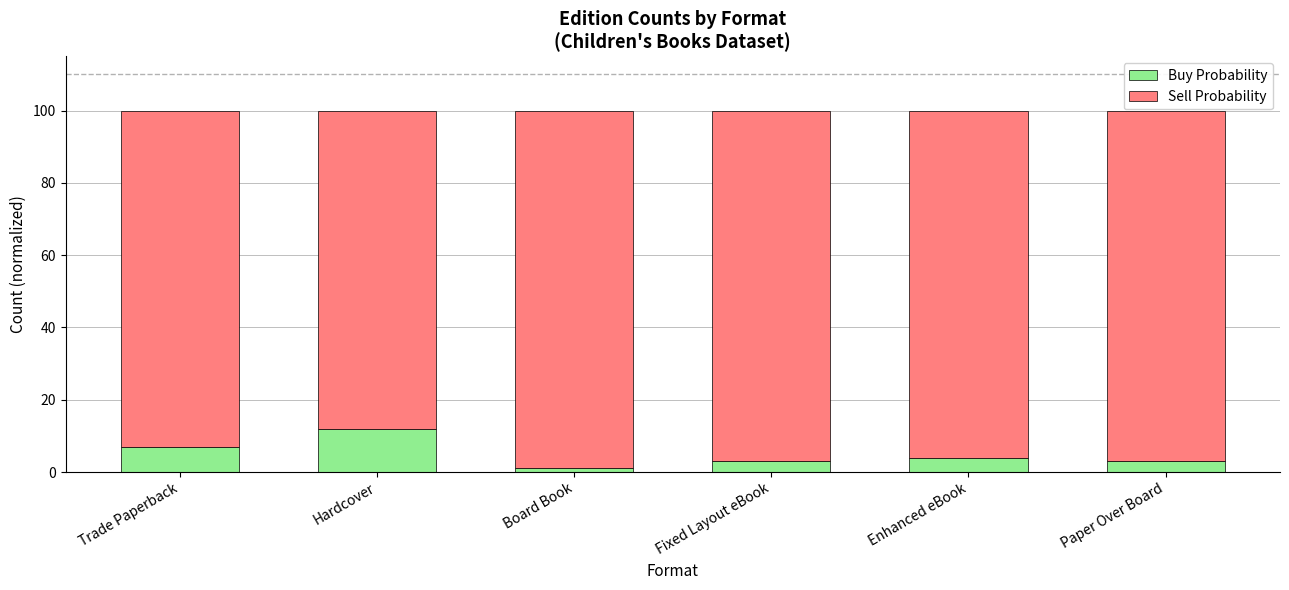

What is the maximum value for Buy Probability?

12